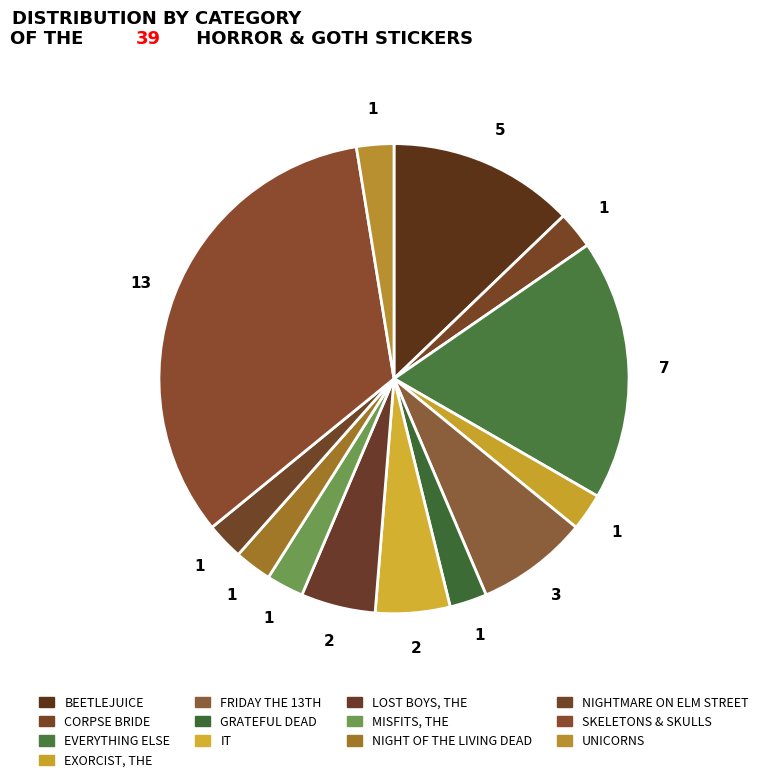

To the nearest percent, what portion does MISFITS, THE represent?

3%